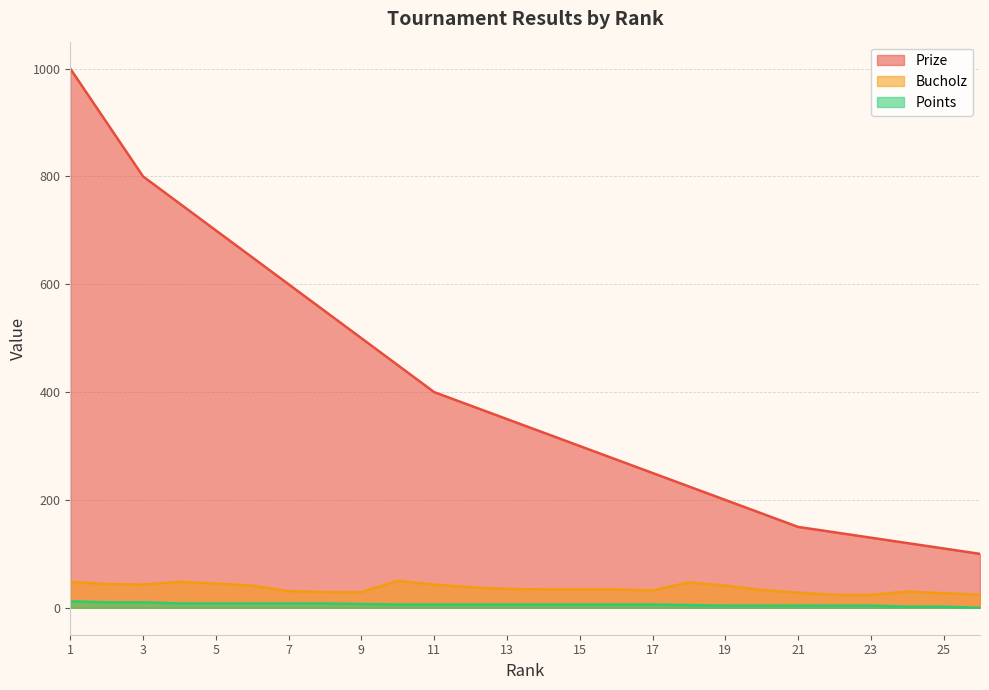

How many lines are shown in the chart?

3